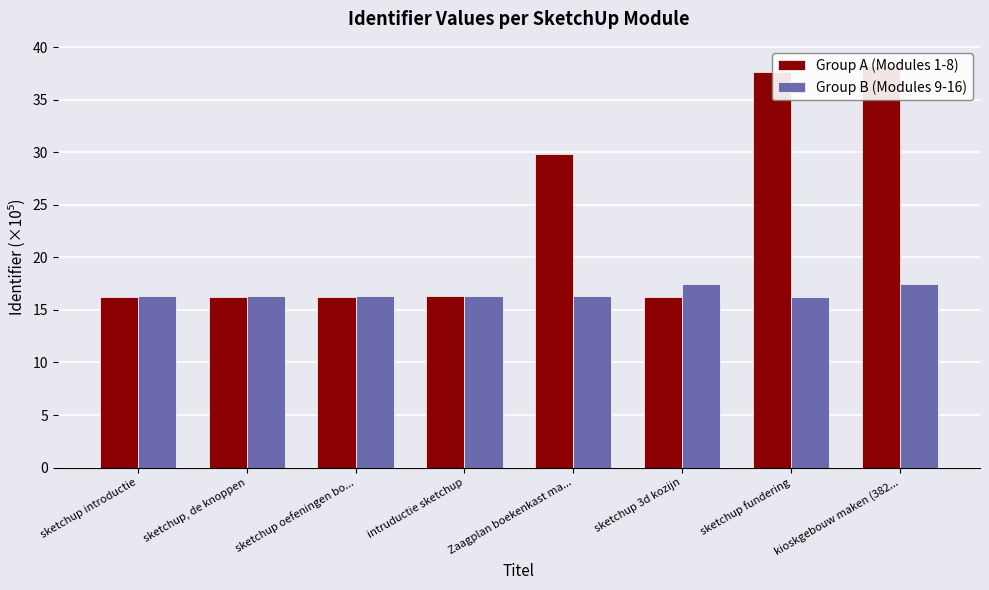

What is the total value across all series at Zaagplan boekenkast ma...?

46.2